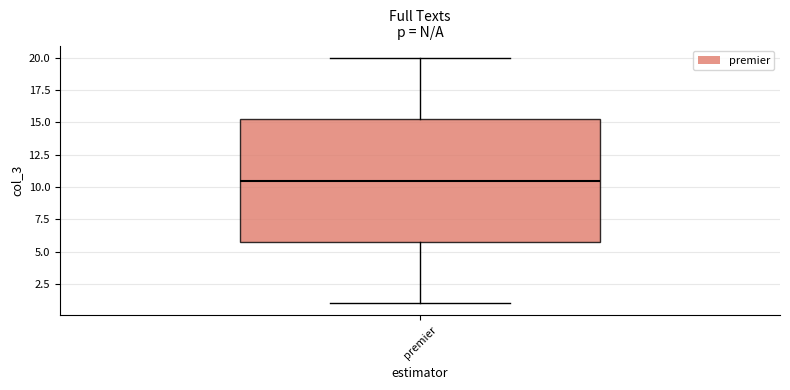

Where does the lower whisker of the box for premier end on the y-axis? The values are not printed on the chart, so give them approximately, as read against the axis.

1.0